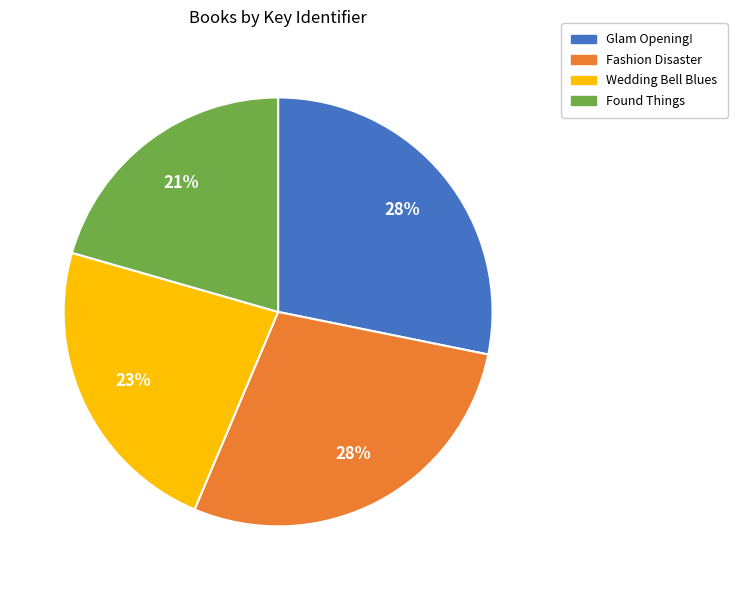

Count the number of slices in the pie.

4